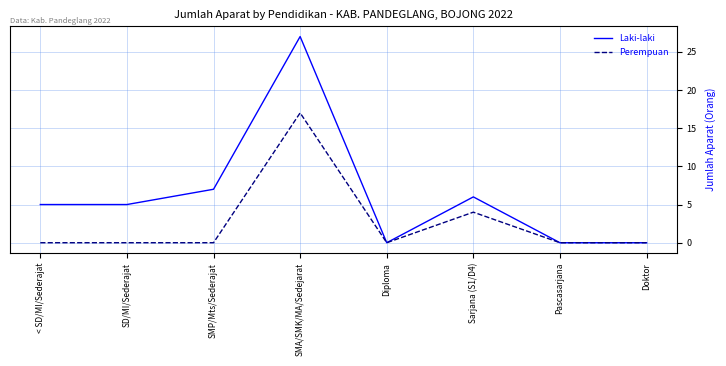

True or false: Laki-laki has a value of 3 at < SD/MI/Sederajat.

False